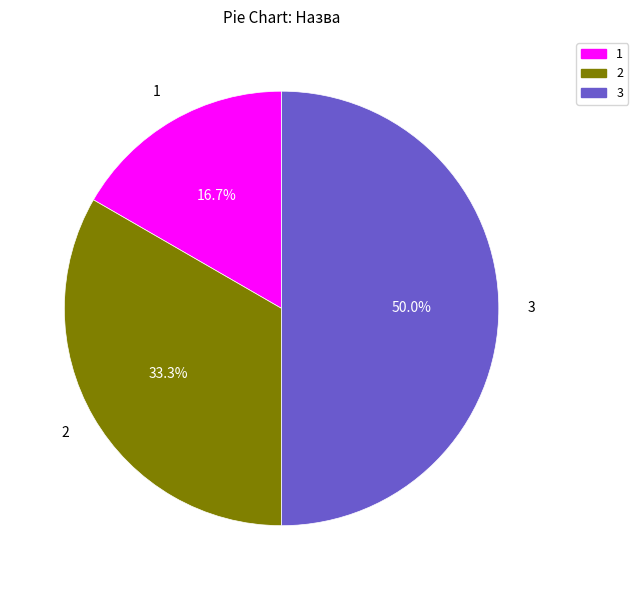

Does 1 represent more than half of the total?

No